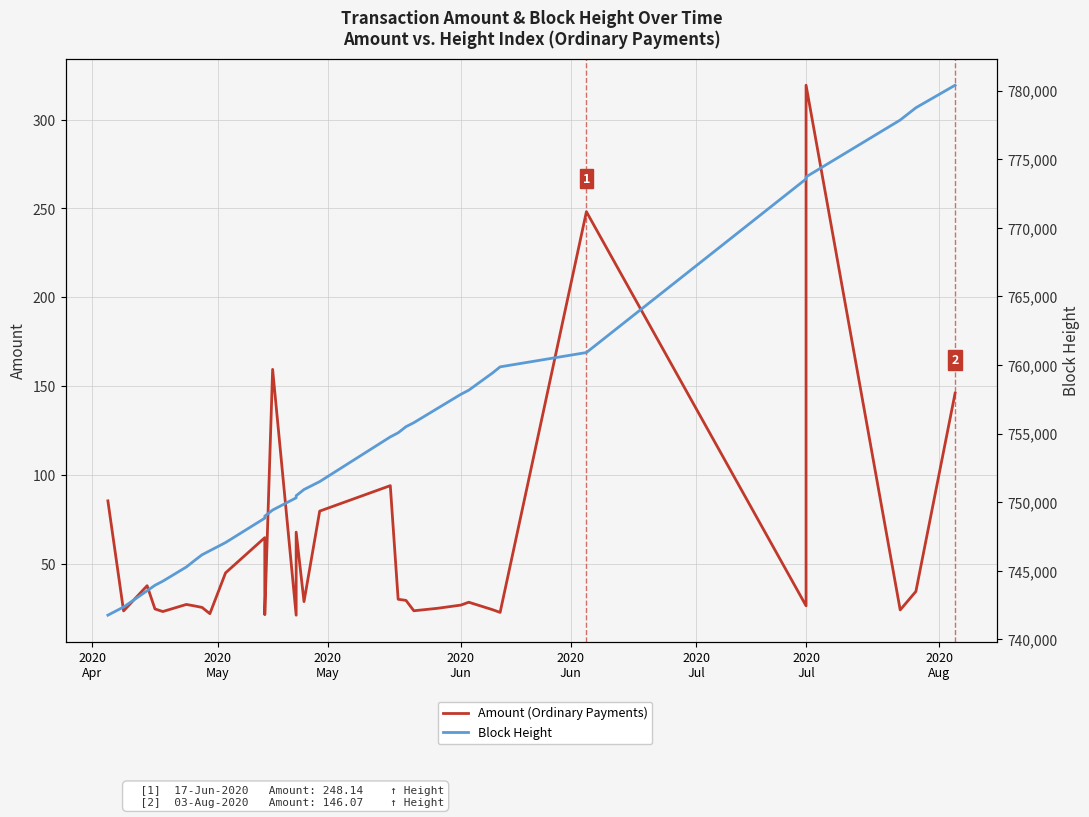

At how many categories does at least one series exceed 14672?

32